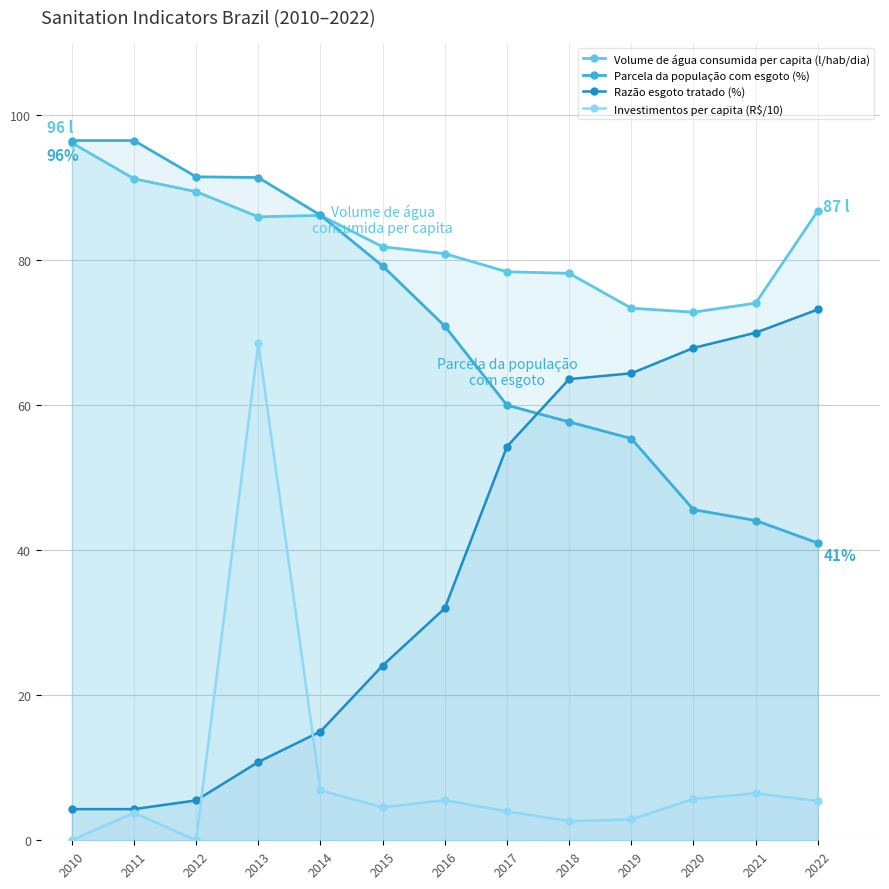

Where is Razão esgoto tratado (%) nearest to the value 38?

2016